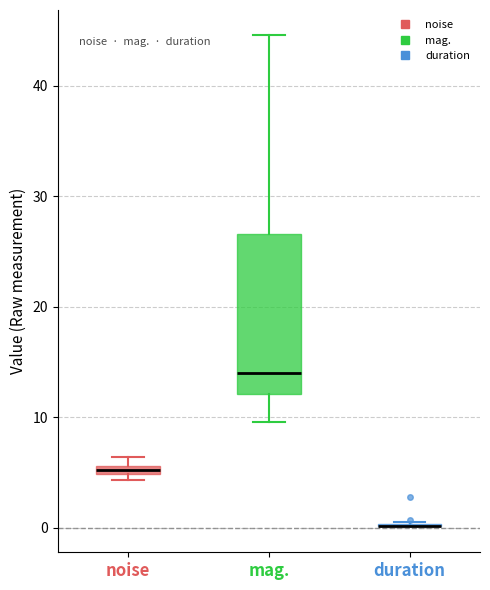

Where is the upper edge of the box for noise on the y-axis? The values are not printed on the chart, so give them approximately, as read against the axis.

6